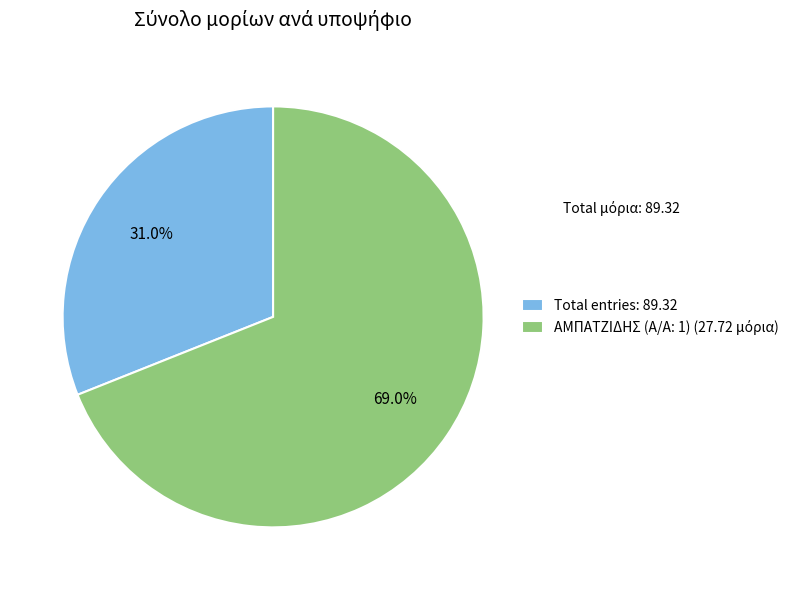

Does any single category account for the majority?

Yes